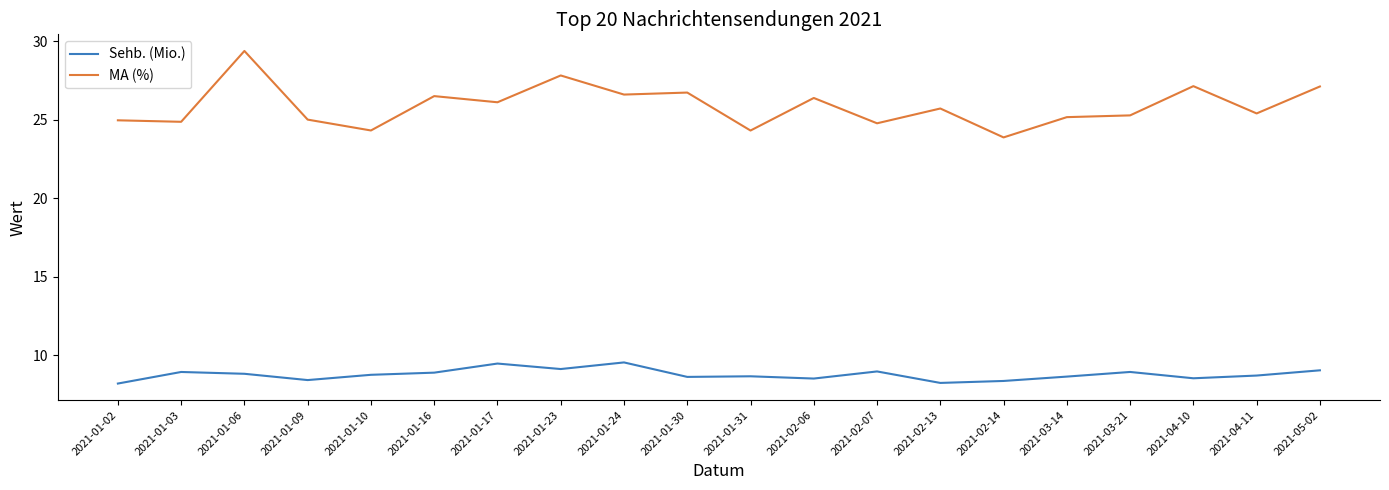

What is the spread (max minus min) of values at 2021-01-02?

16.8